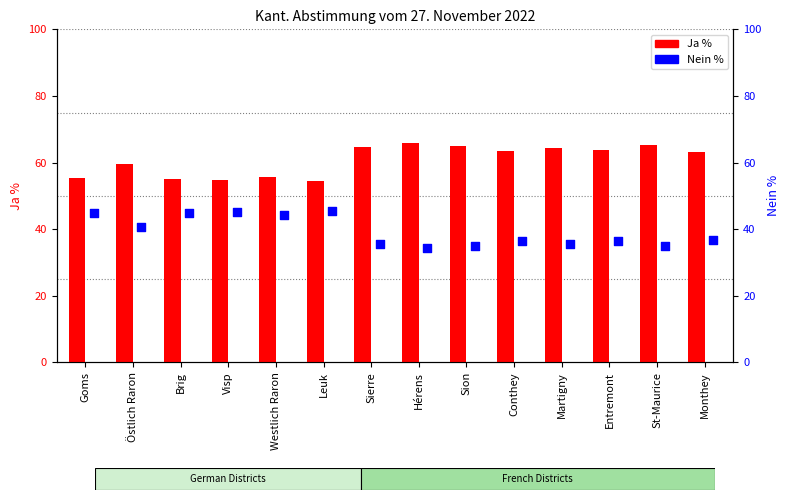

What is the total value across all series at Östlich Raron?

100.0